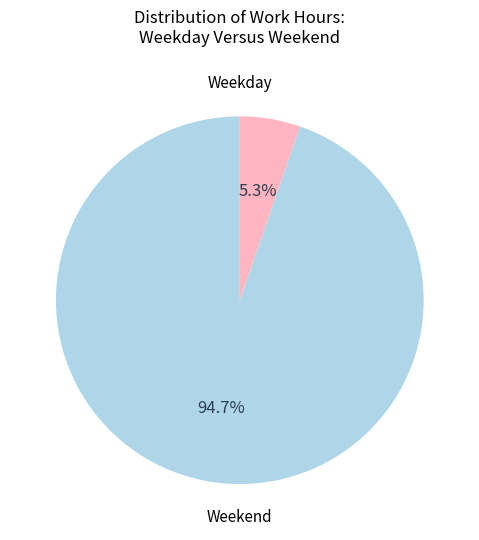

Does any single category account for the majority?

Yes